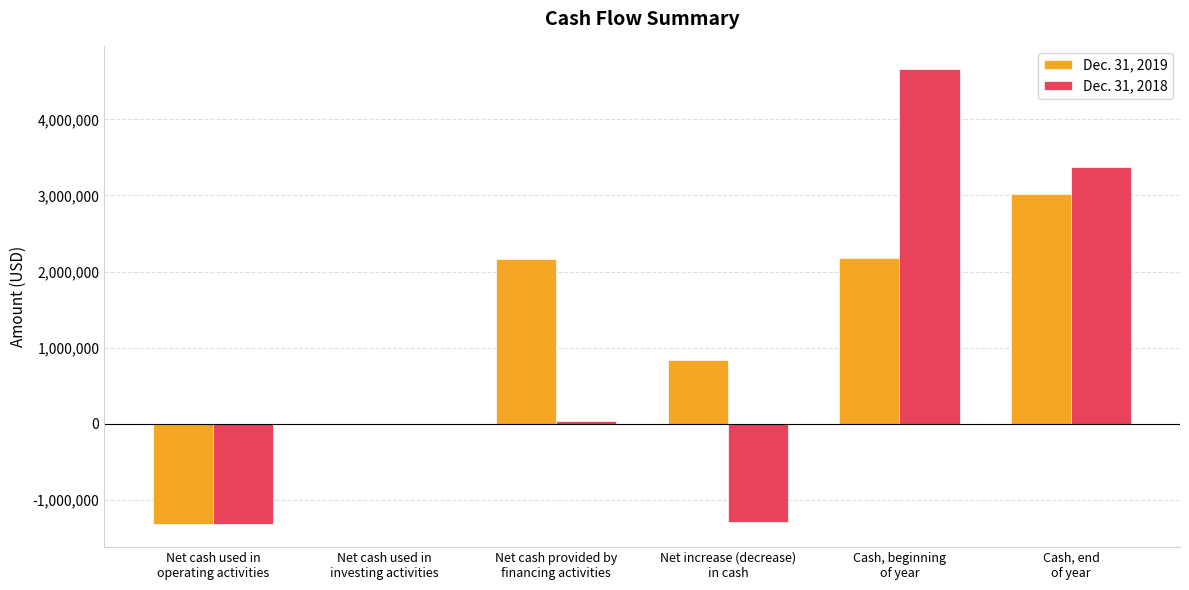

How many groups of bars are there?

6